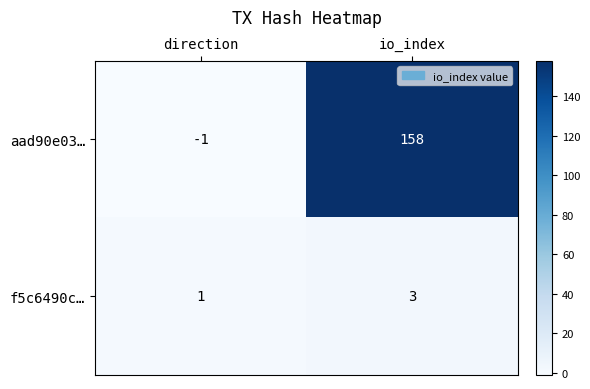

Reading right to left, list all the values displayed in this chart.

aad90e03…: 158	-1
f5c6490c…: 3	1